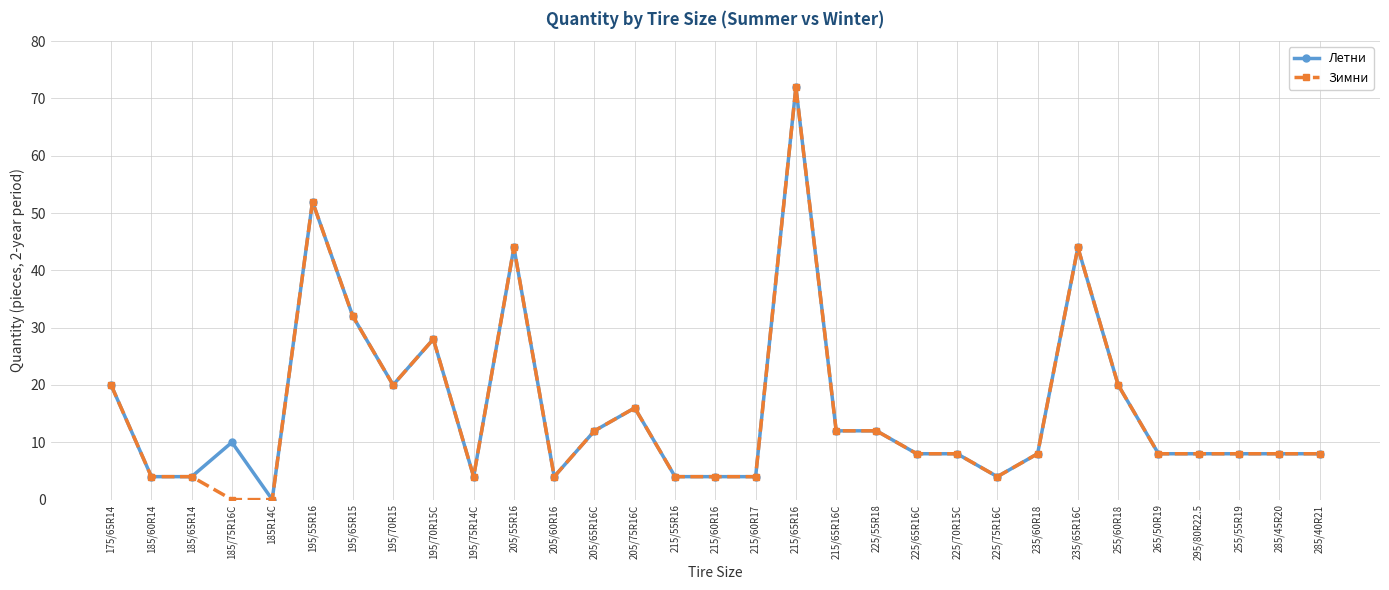

What is the average value of the Летни series?

16